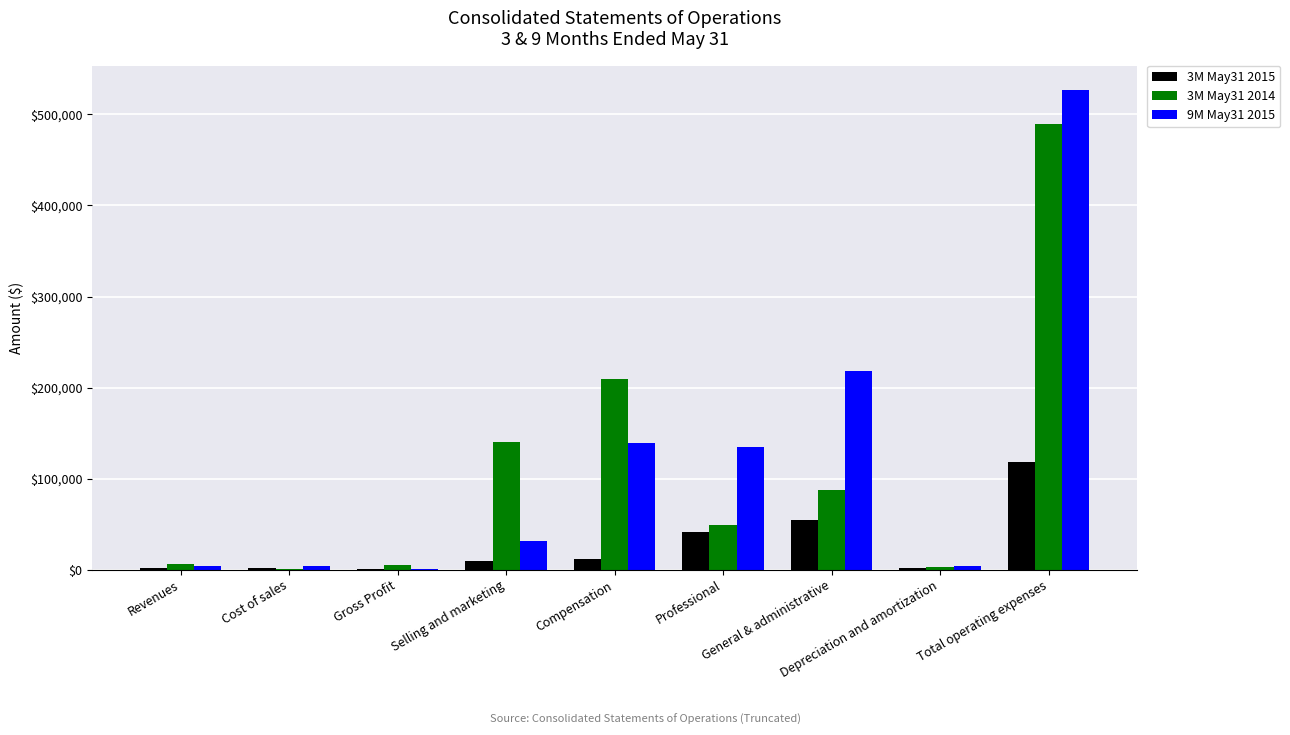

What is the greatest value displayed?

527374